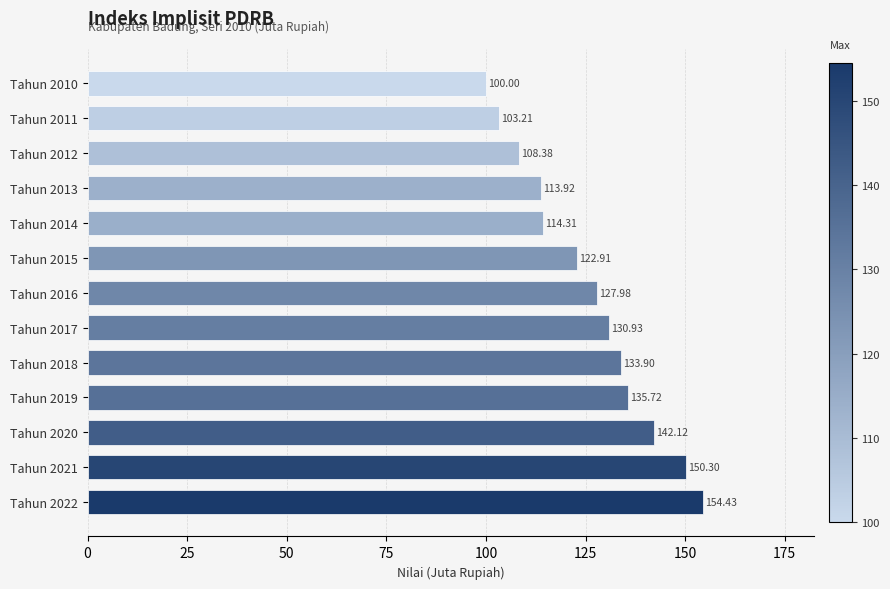

Approximately how many times larger is the value at Tahun 2021 compared to Tahun 2018?

1.1